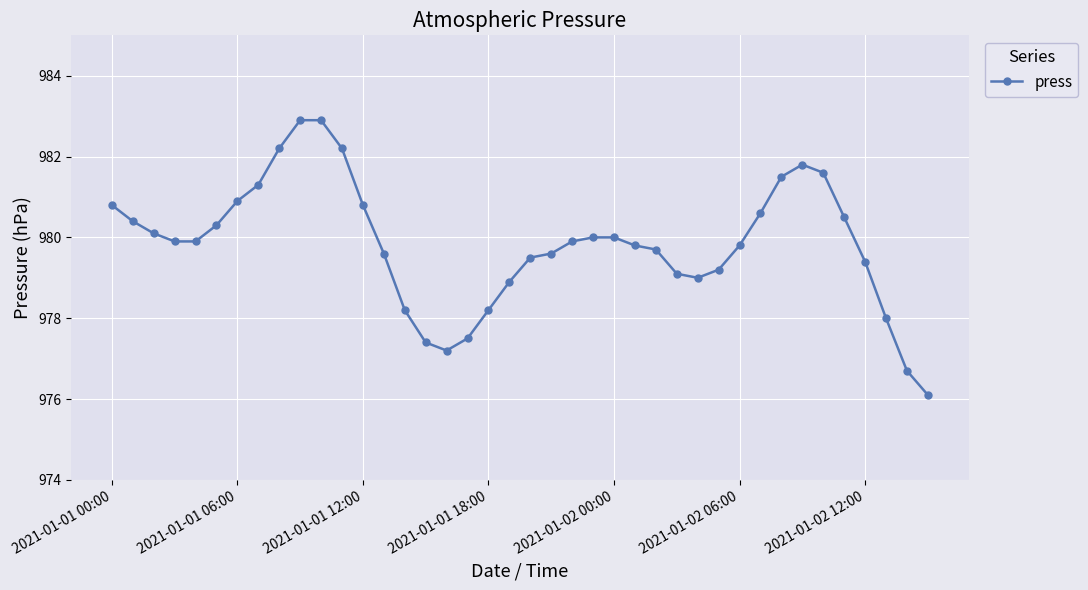

What is the smallest value displayed?

976.1